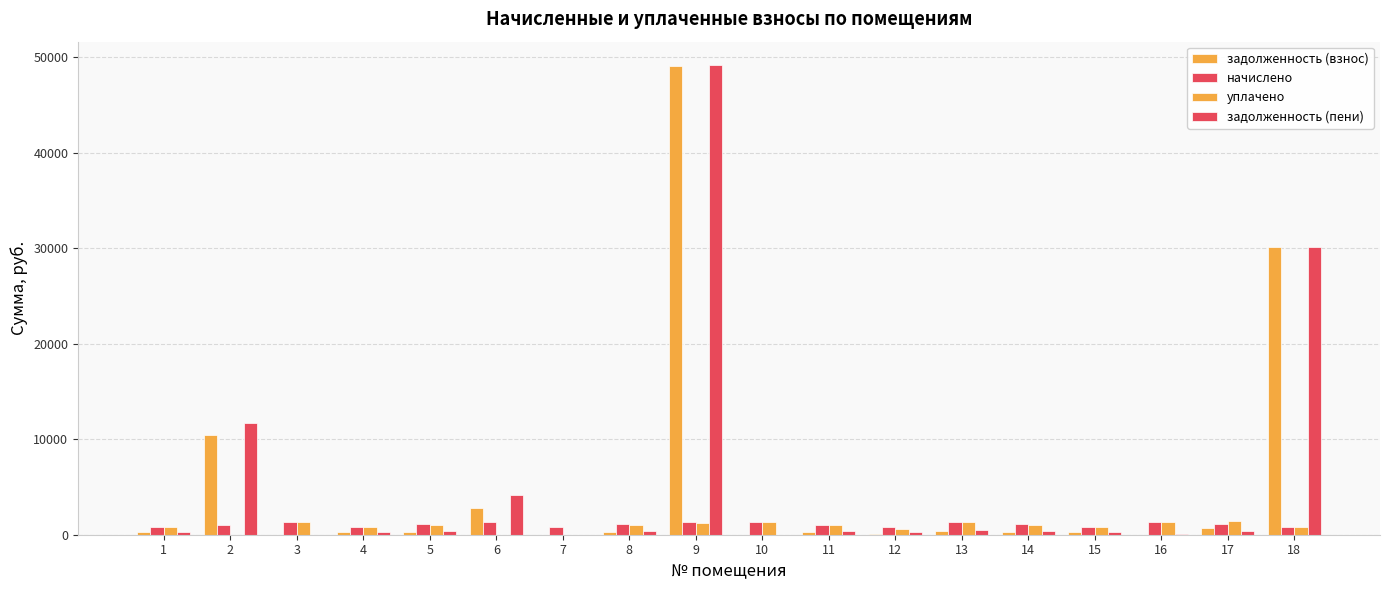

Which series changed the most between 5 and 11?

начислено